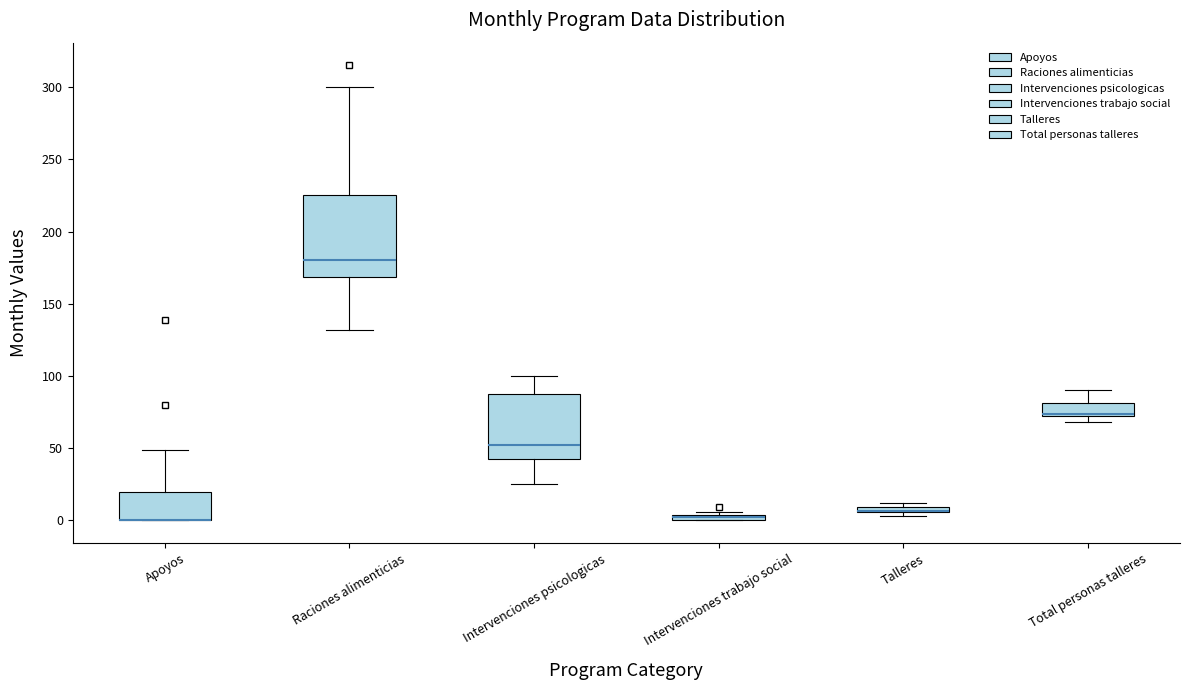

Where is the upper edge of the box for Intervenciones psicologicas on the y-axis? The values are not printed on the chart, so give them approximately, as read against the axis.

90